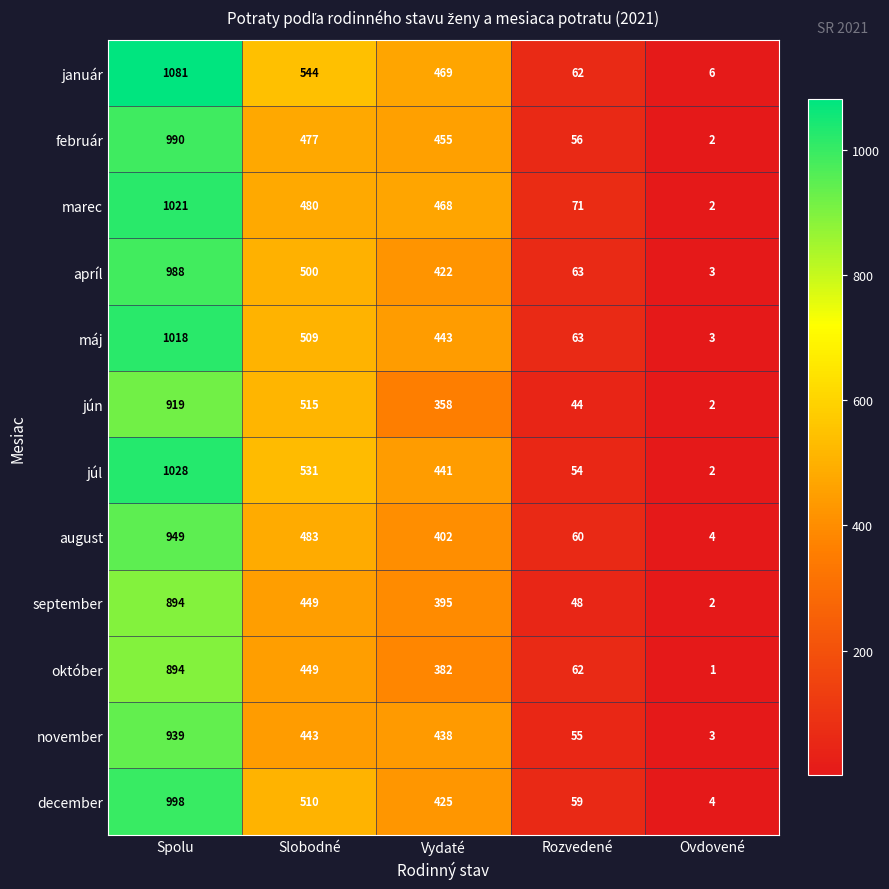

Which series has the largest range (max minus min)?

január